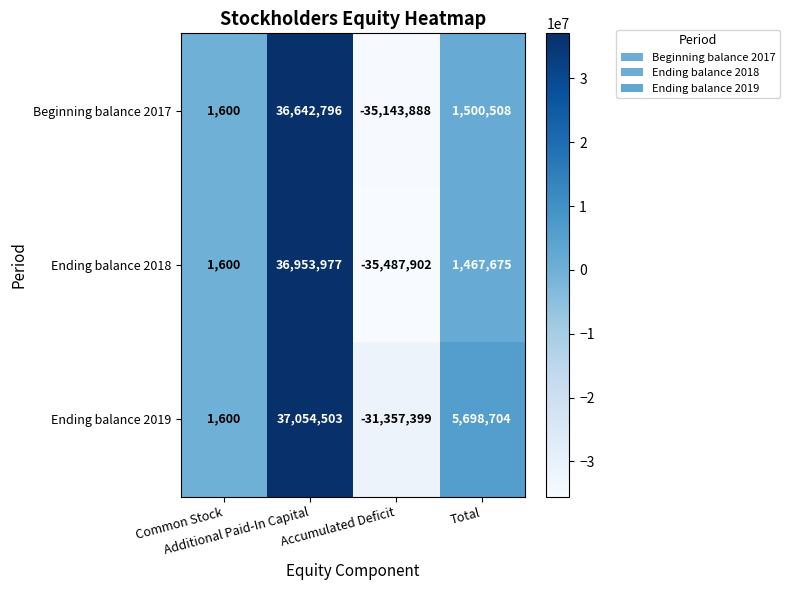

Rank the series by their maximum value, from lowest to highest.

Beginning balance 2017, Ending balance 2018, Ending balance 2019